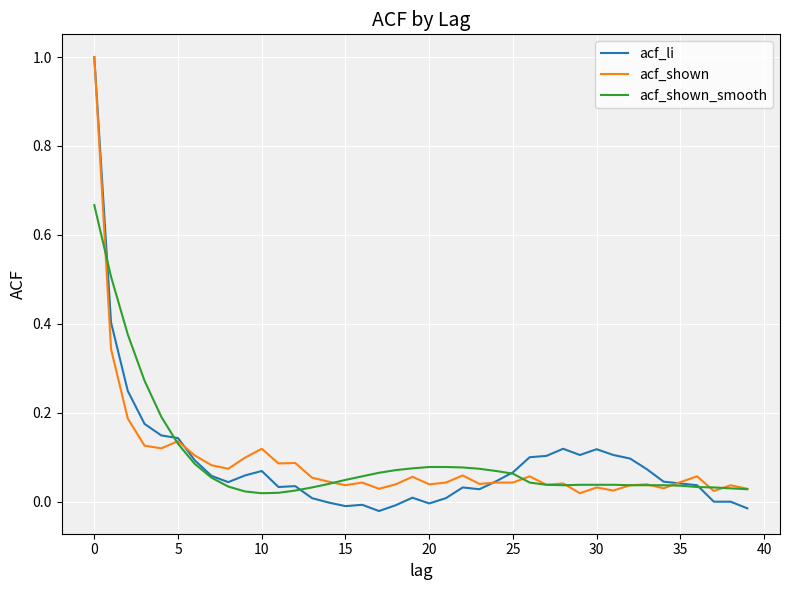

True or false: acf_shown_smooth and acf_shown cross at least once.

True